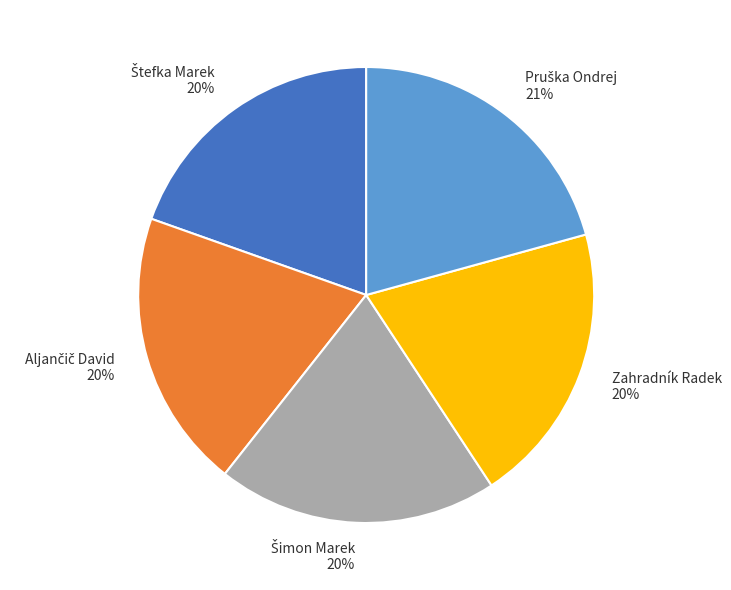

How many slices are in this pie chart?

5